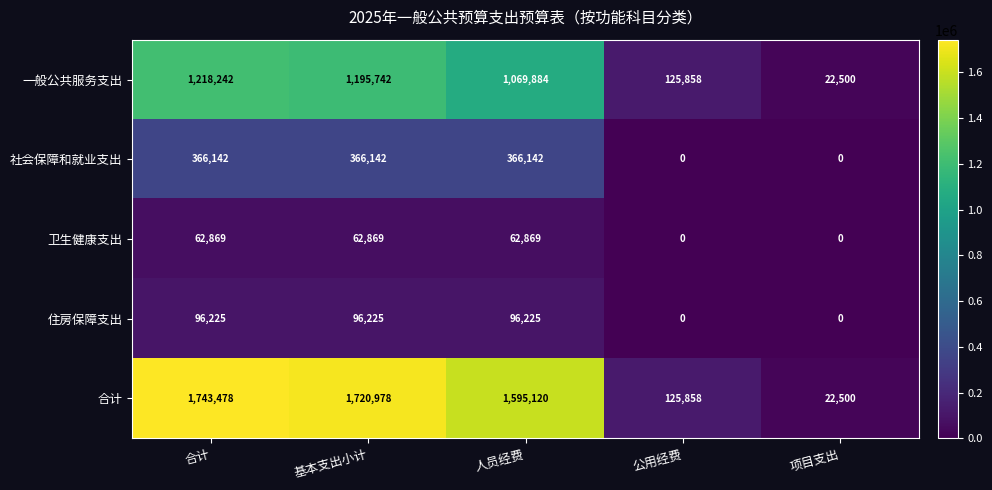

At which category does the chart reach its peak across all series?

合计